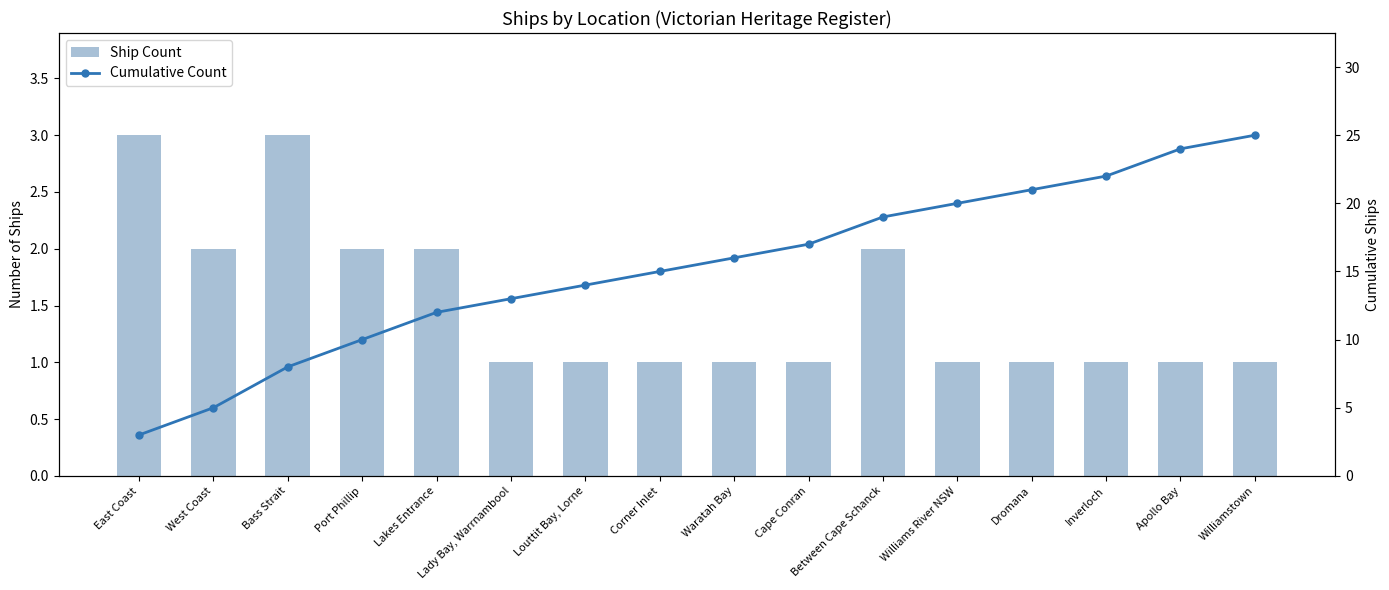

Reading right to left, extract all data points from this chart.

Ship Count: Williamstown=1	Apollo Bay=1	Inverloch=1	Dromana=1	Williams River NSW=1	Between Cape Schanck=2	Cape Conran=1	Waratah Bay=1	Corner Inlet=1	Louttit Bay, Lorne=1	Lady Bay, Warrnambool=1	Lakes Entrance=2	Port Phillip=2	Bass Strait=3	West Coast=2	East Coast=3
Cumulative Count: Williamstown=25	Apollo Bay=24	Inverloch=22	Dromana=21	Williams River NSW=20	Between Cape Schanck=19	Cape Conran=17	Waratah Bay=16	Corner Inlet=15	Louttit Bay, Lorne=14	Lady Bay, Warrnambool=13	Lakes Entrance=12	Port Phillip=10	Bass Strait=8	West Coast=5	East Coast=3